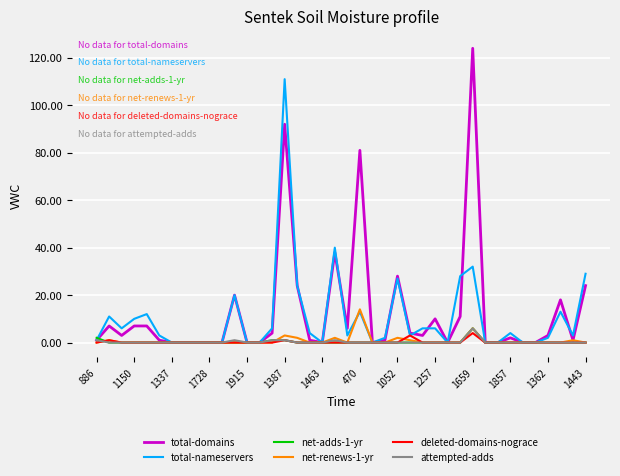

Which series has the largest range (max minus min)?

total-domains